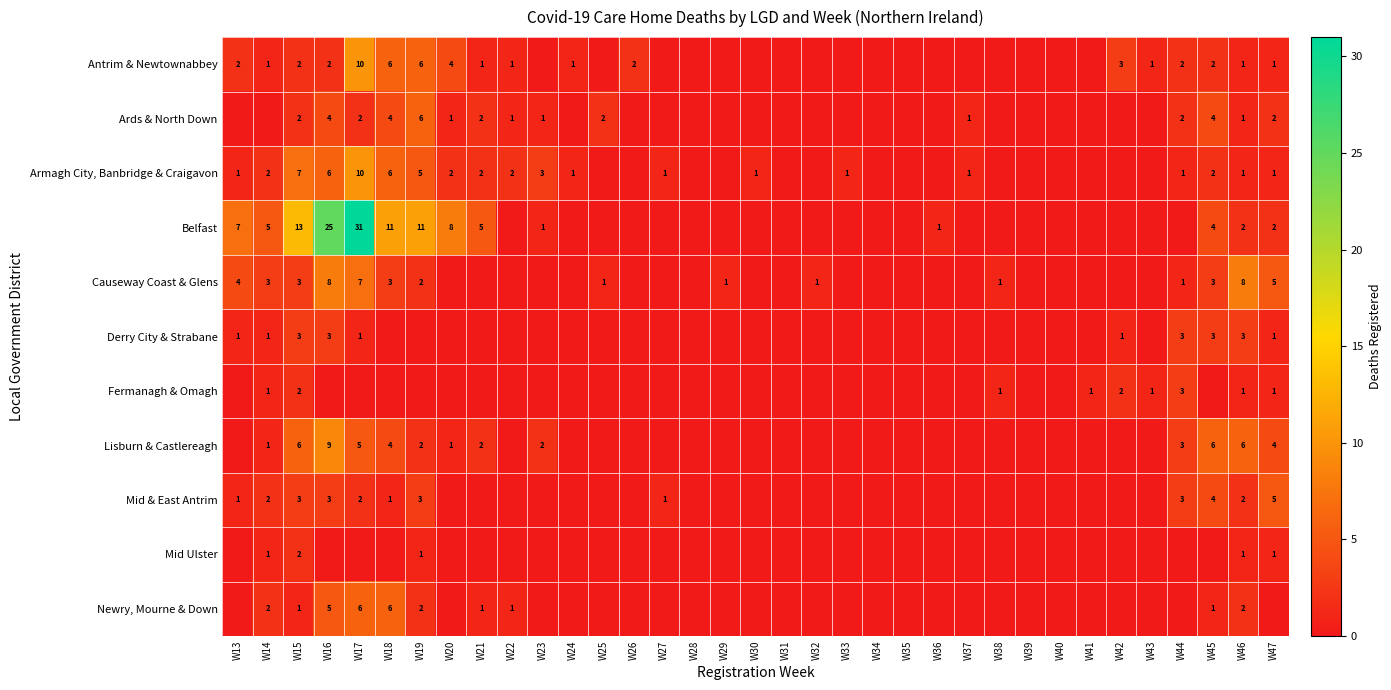

The Ards & North Down series shows 3 at W47. True or false?

False